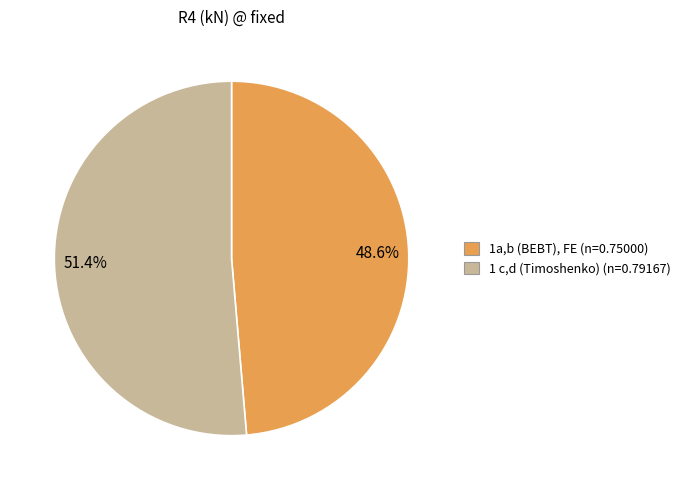

Count the number of slices in the pie.

2